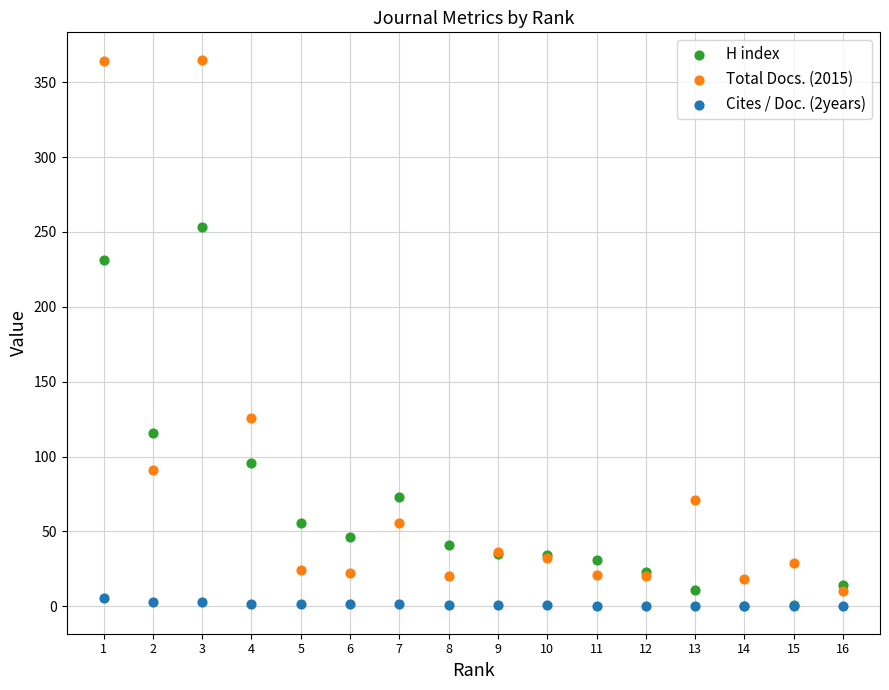

What are all the series names shown in the legend?

H index, Total Docs. (2015), Cites / Doc. (2years)